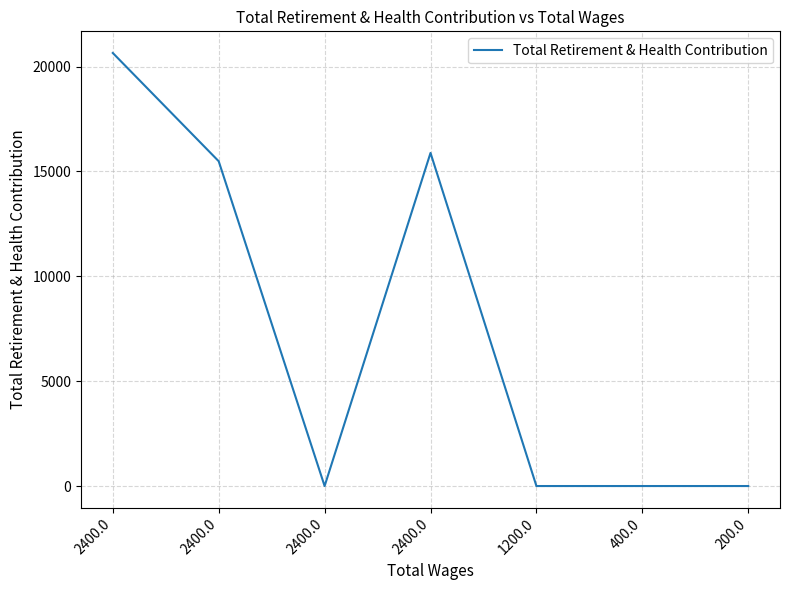

What is the greatest value displayed?

20648